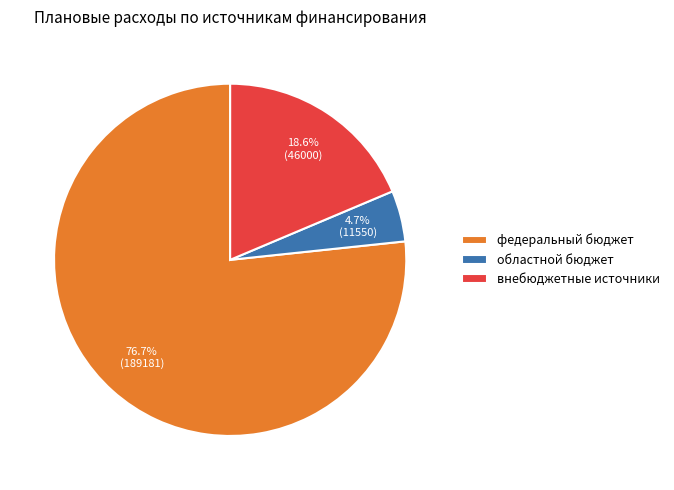

Which has a higher value, областной бюджет or внебюджетные источники?

внебюджетные источники